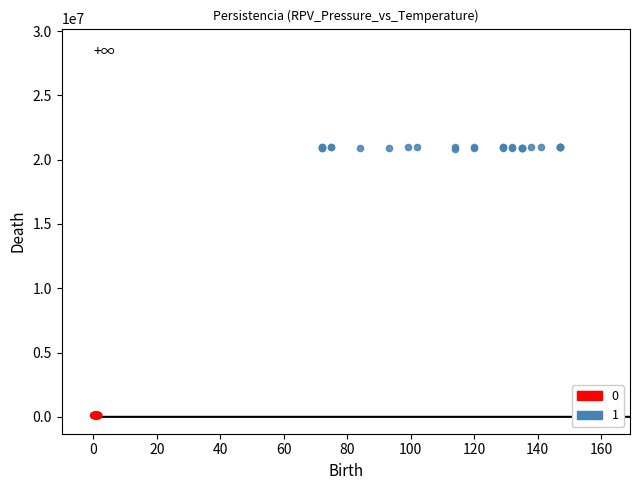

Which series reaches the maximum Y coordinate?

1